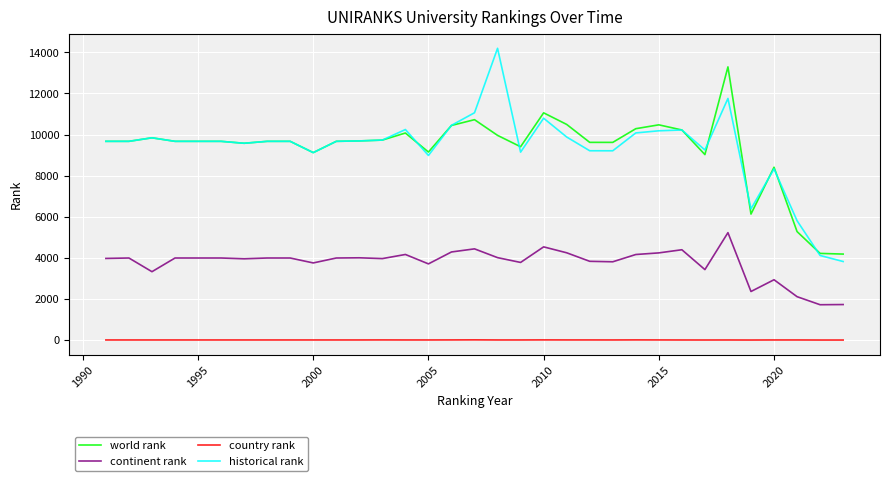

What is the highest value of the continent rank series?

5227